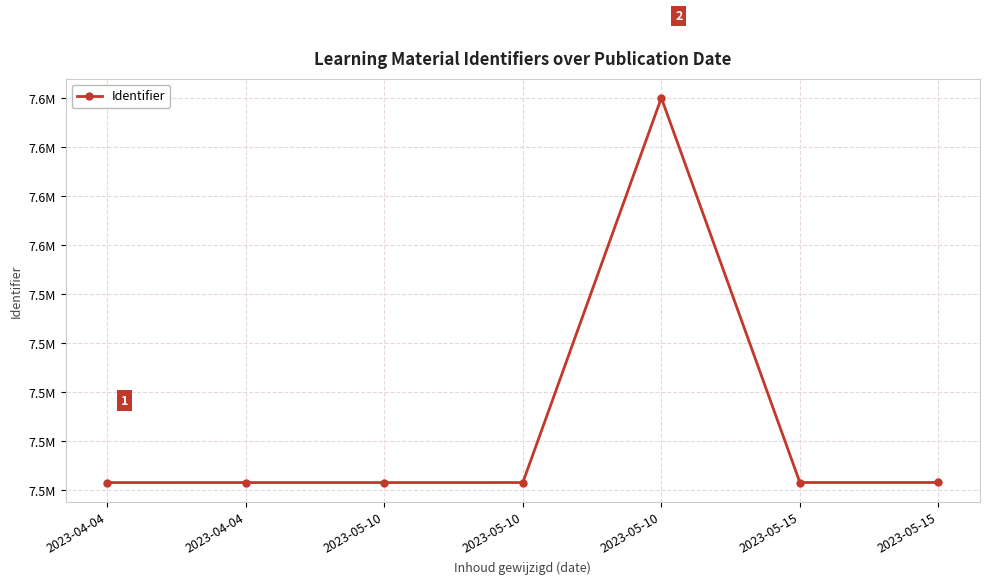

Is this an area chart (filled region under the line)?

No